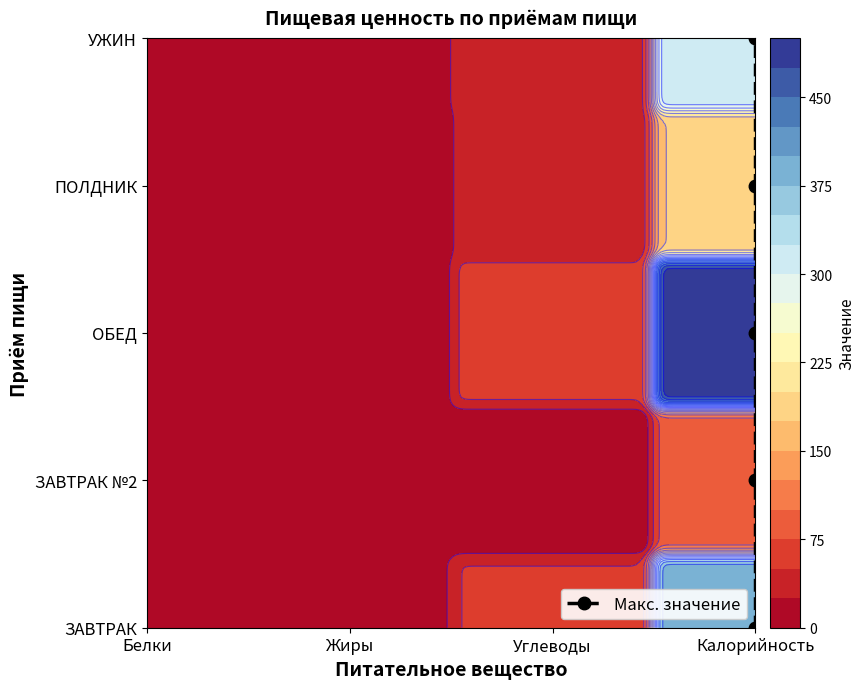

The chart shows a value of 1 at Калорийность. True or false?

False